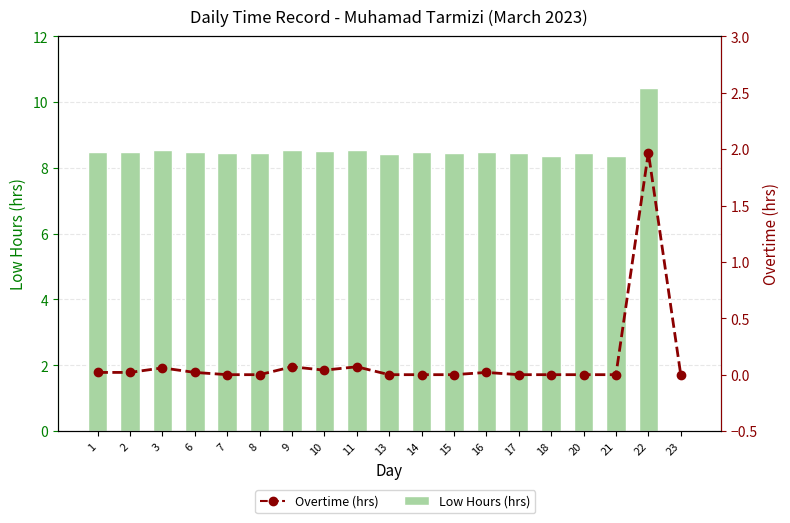

Is it true that Overtime (hrs) equals 0.0 at 1?

False